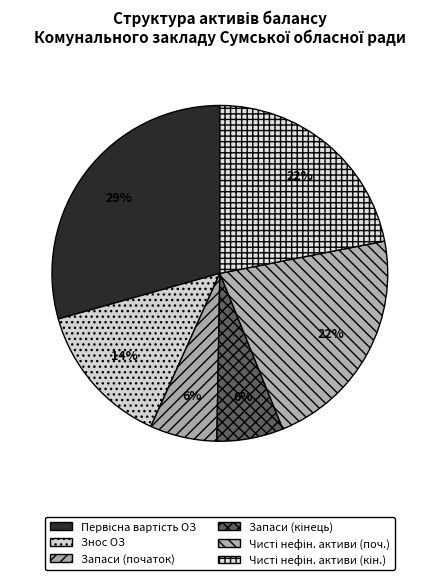

Count the number of slices in the pie.

6